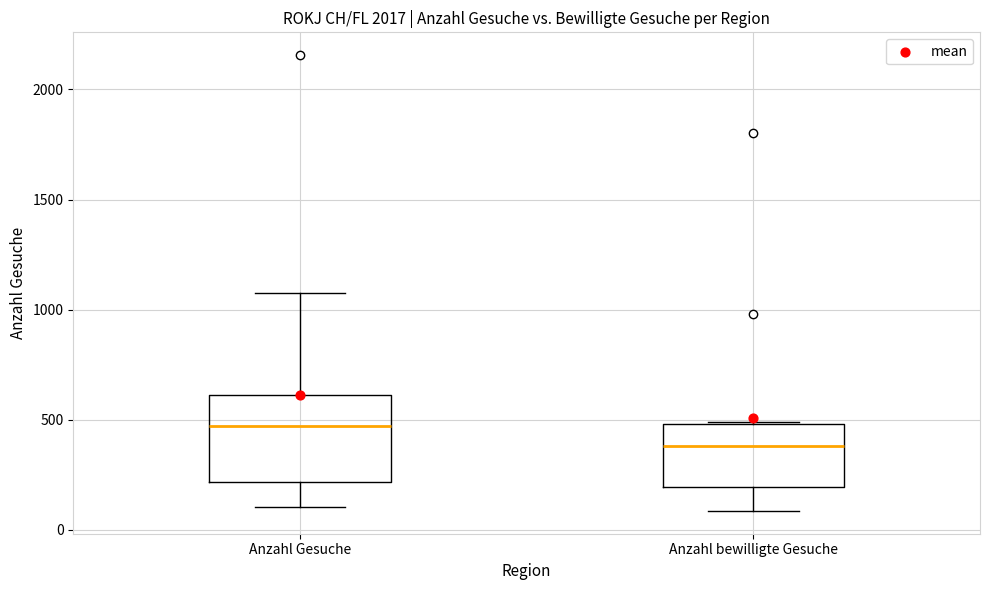

Which box has the lowest median line?

Anzahl bewilligte Gesuche